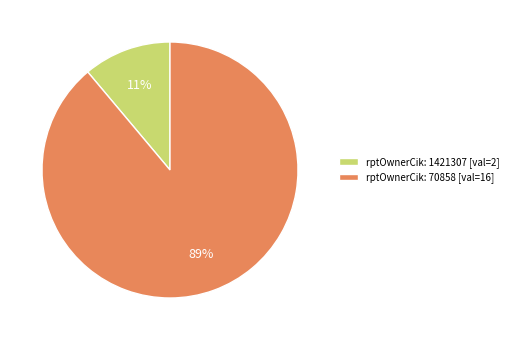

Which slice is the smallest?

rptOwnerCik: 1421307 [val=2]